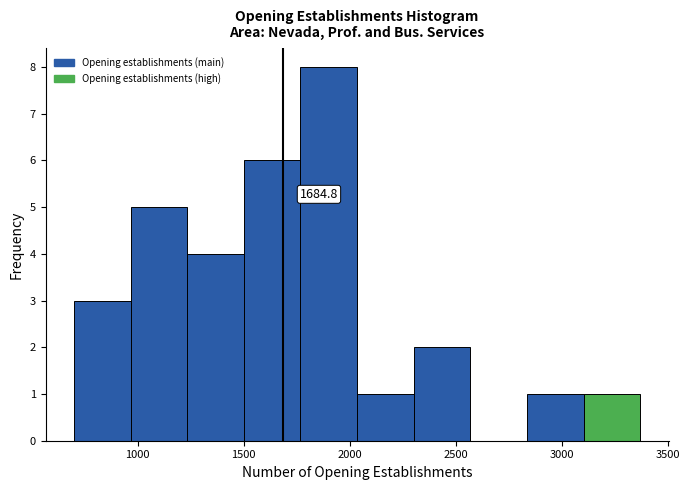

Over which range of the x-axis is the bar tallest?

1750 to 2050